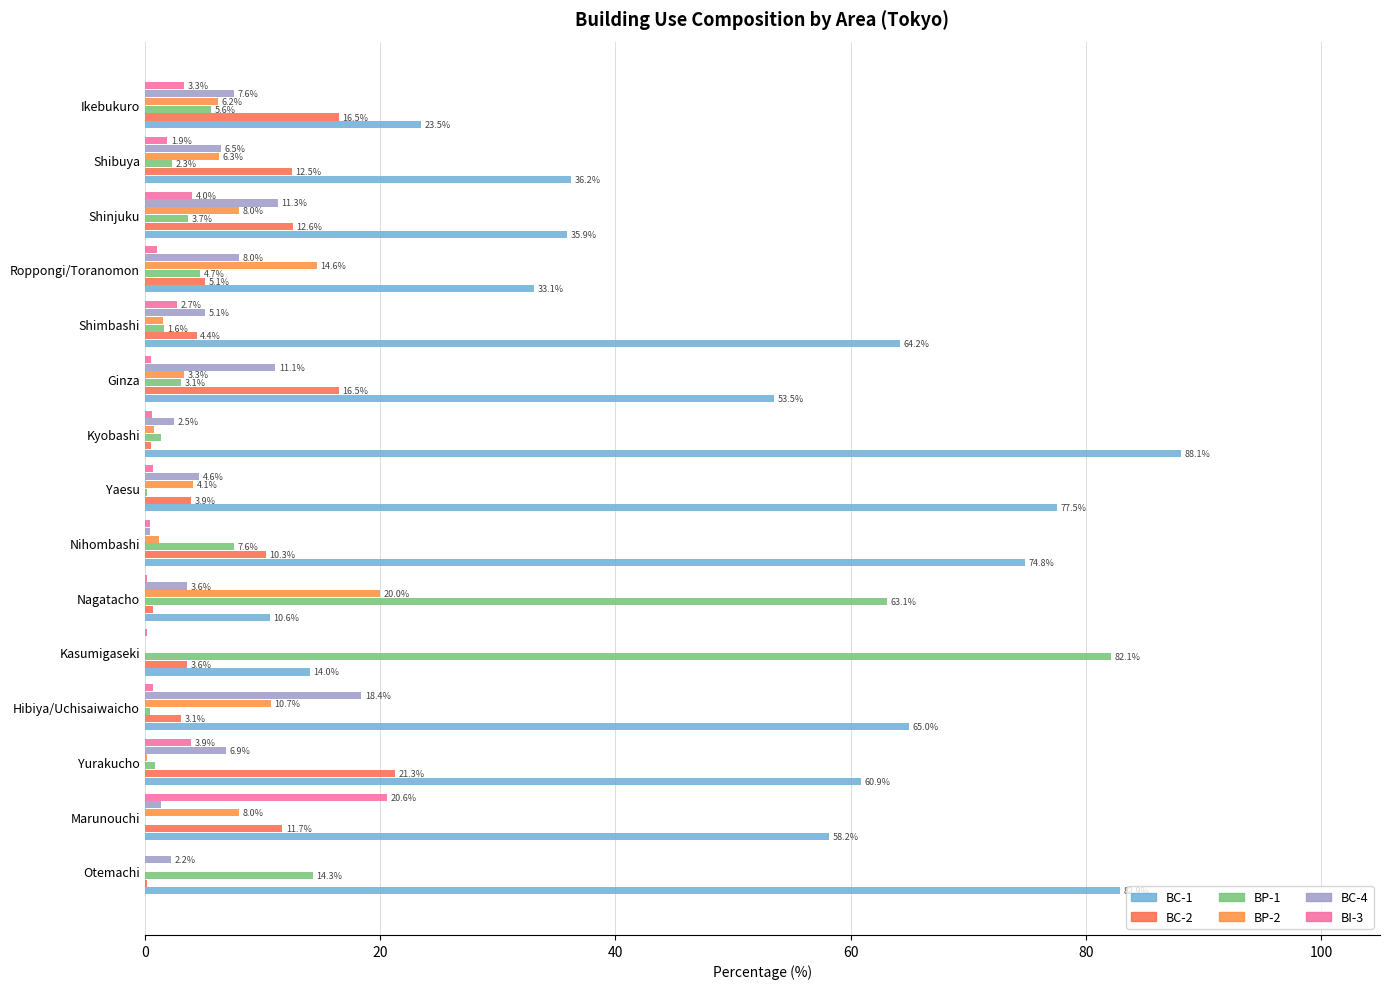

What is the average value of the BI-3 series?

2.7